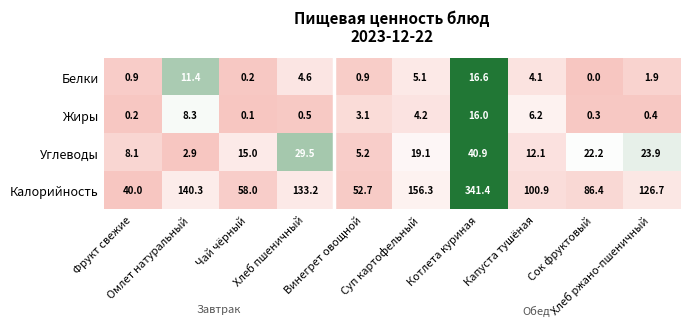

How many data points does each series have?

10